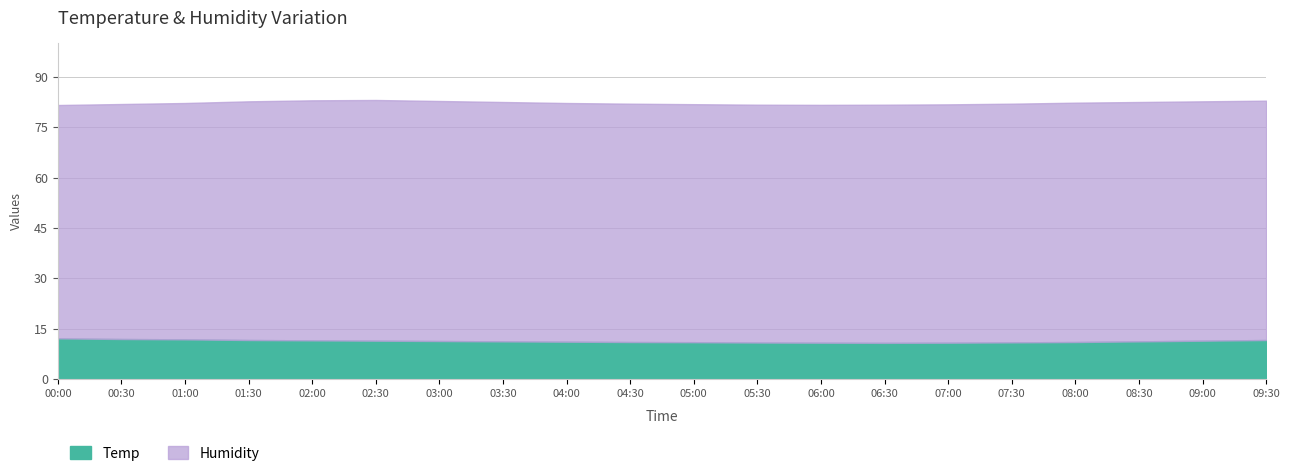

True or false: Temp and Humidity cross at least once.

False